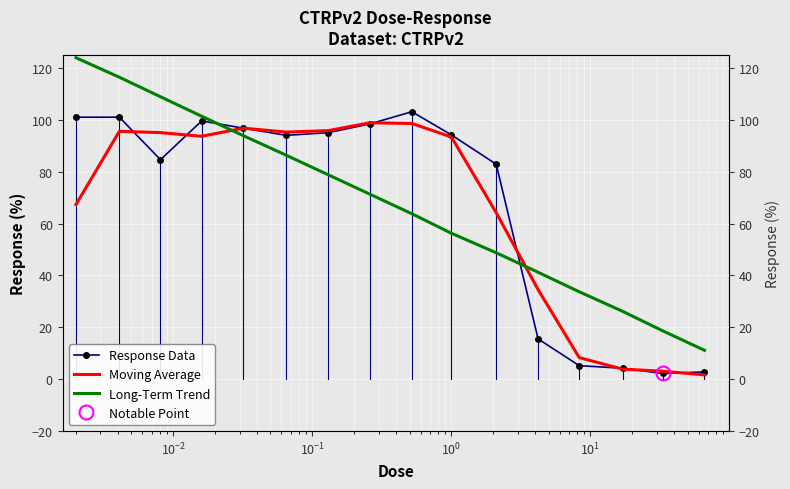

What is the label of the 10th point from the left?

9